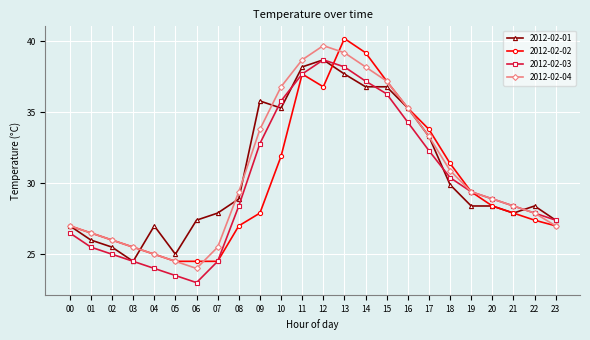

True or false: 2012-02-01 and 2012-02-02 cross at least once.

True